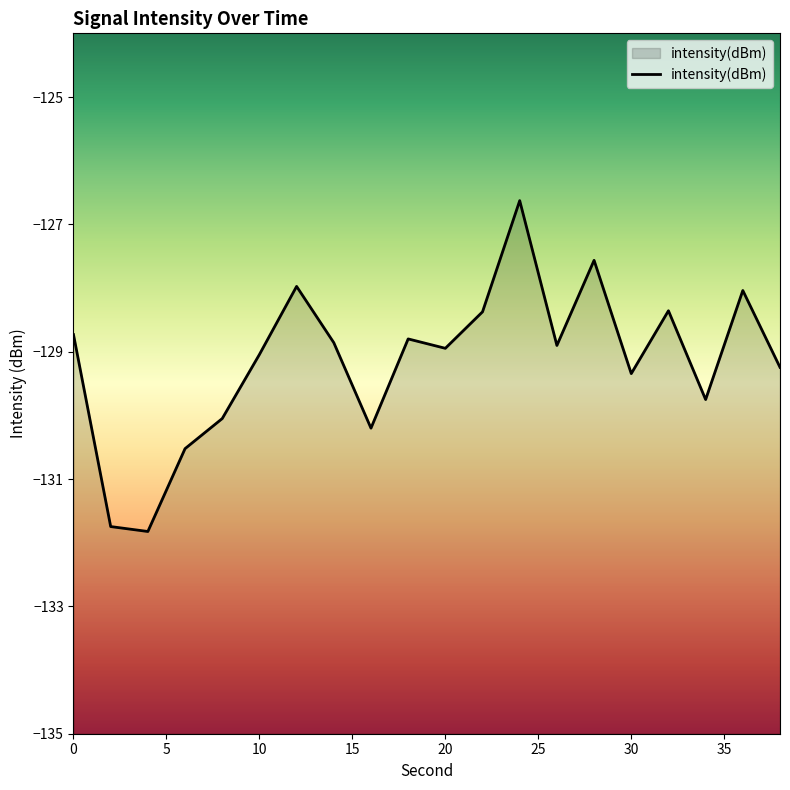

The chart shows a value of -30.4 at 0. True or false?

False